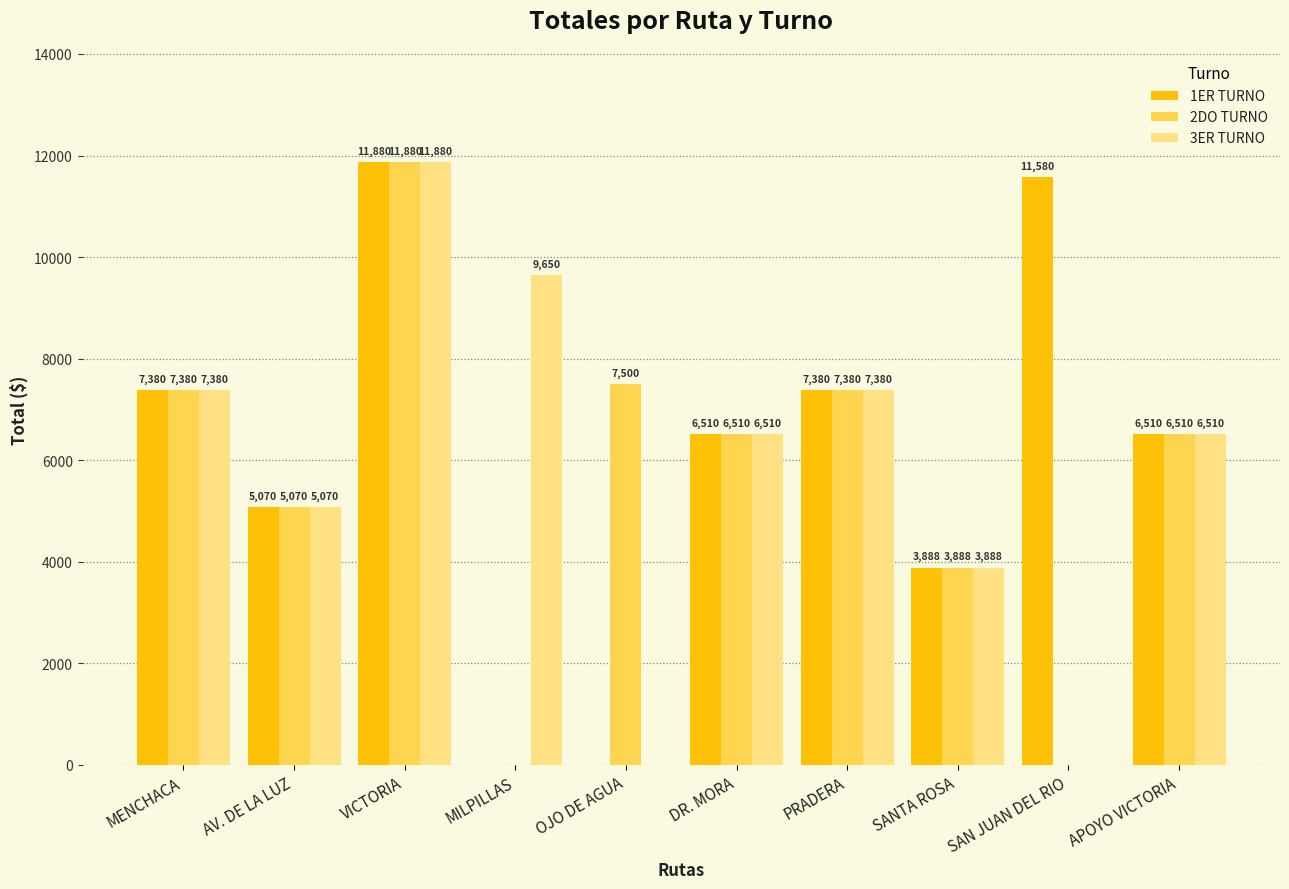

Count the number of categories in the chart.

10